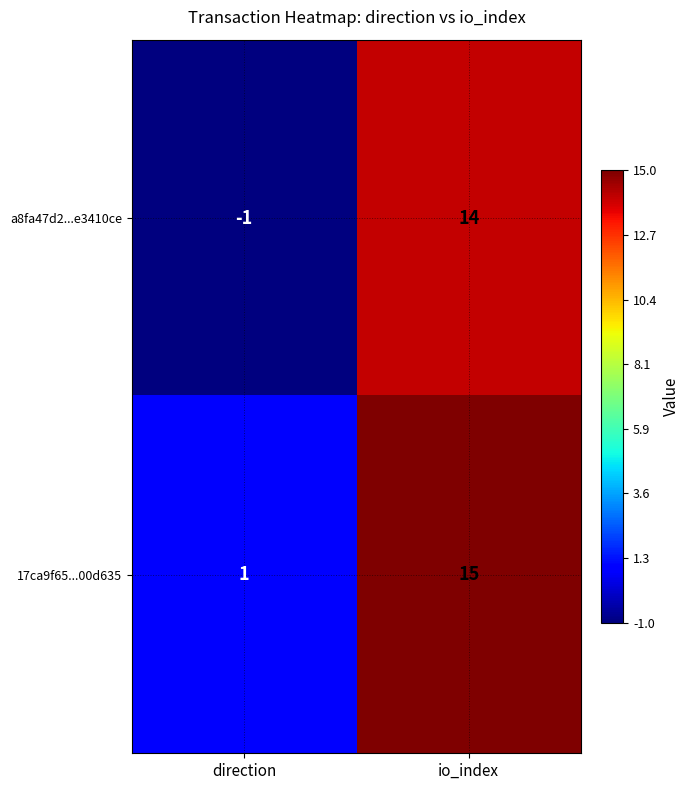

At which label is a8fa47d2...e3410ce closest to 6?

direction